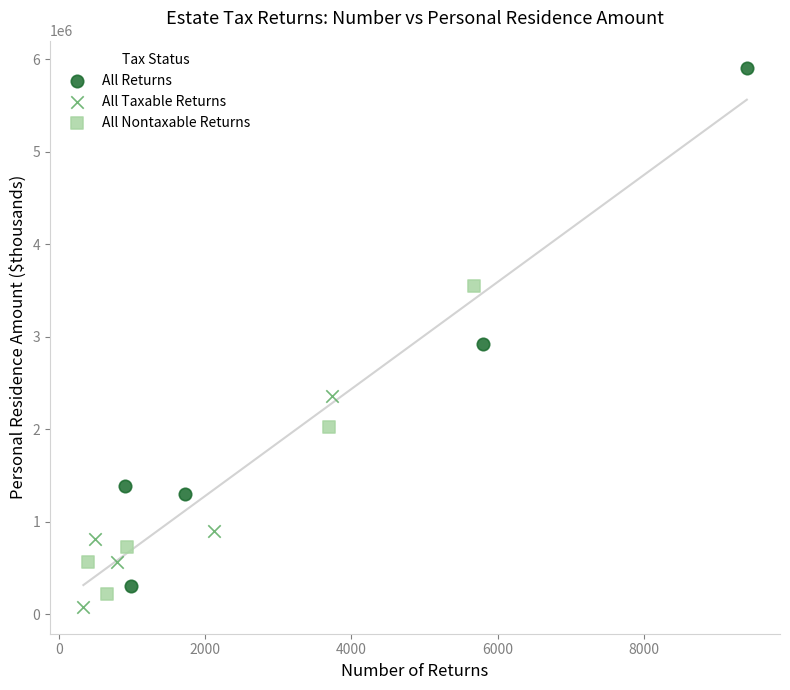

Which series has the largest Y range (max minus min)?

All Returns